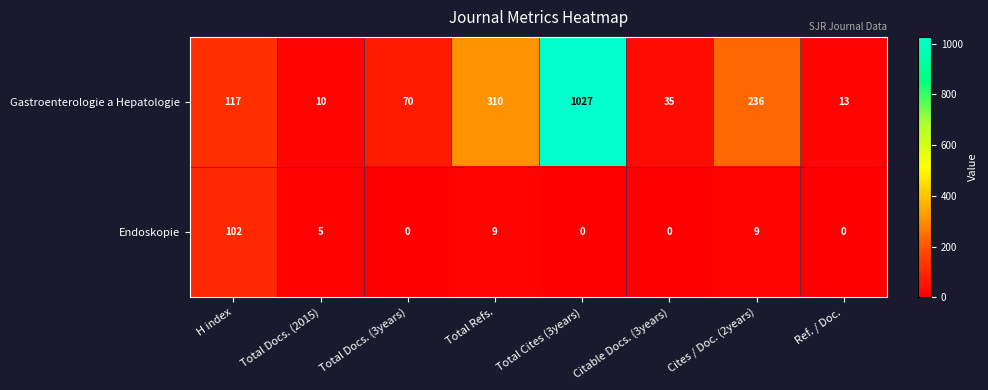

Reading left to right, extract all data points from this chart.

Gastroenterologie a Hepatologie: 117	10	70	310	1027	35	236	13
Endoskopie: 102	5	0	9	0	0	9	0